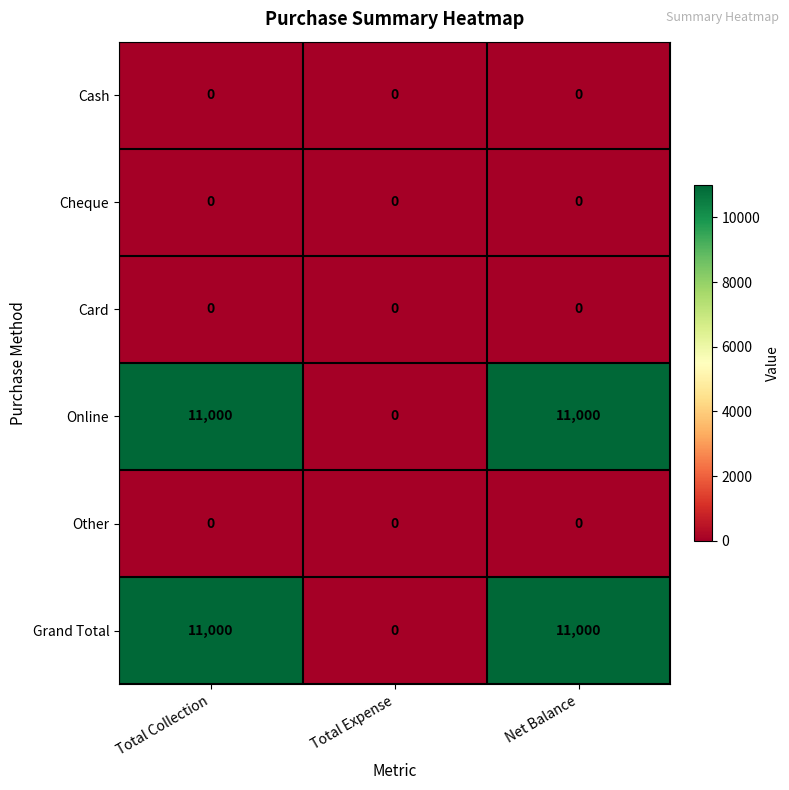

What is the difference between the highest and lowest values at Total Collection?

11000